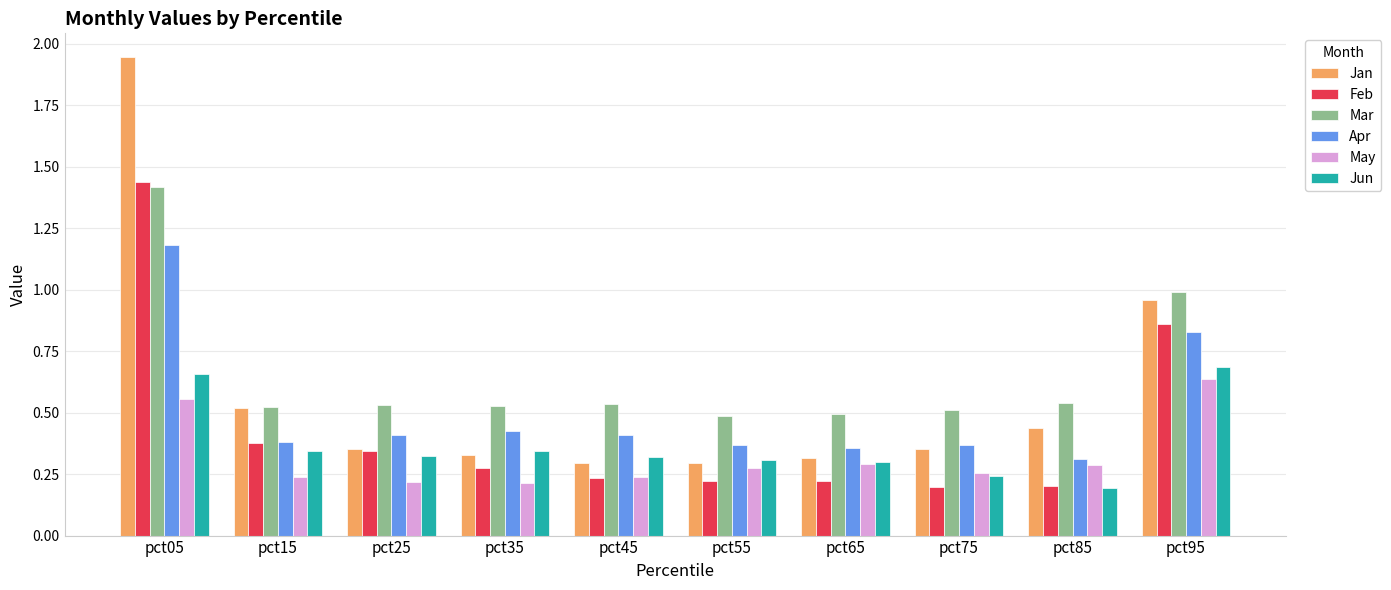

Rank the series by their maximum value, from highest to lowest.

Jan, Feb, Mar, Apr, Jun, May